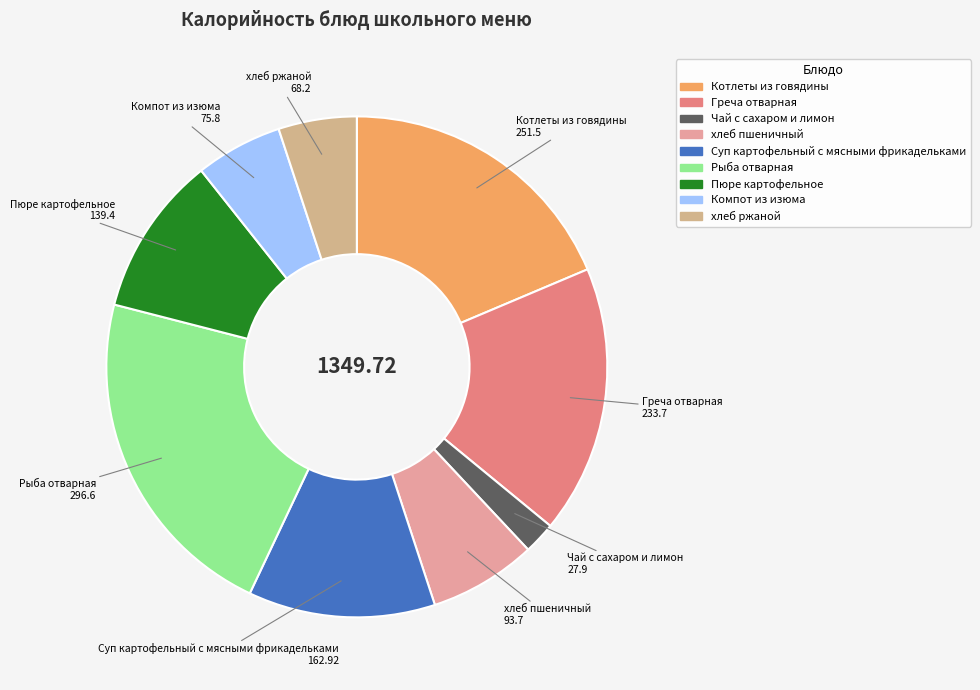

Count the number of slices in the pie.

9